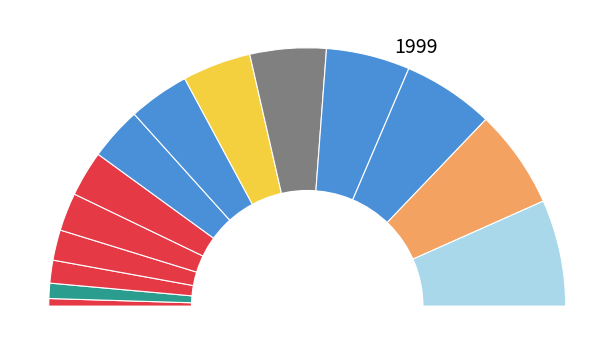

Does ارسال درخواست اولیه فرصت مطالعاتی represent more than half of the total?

No